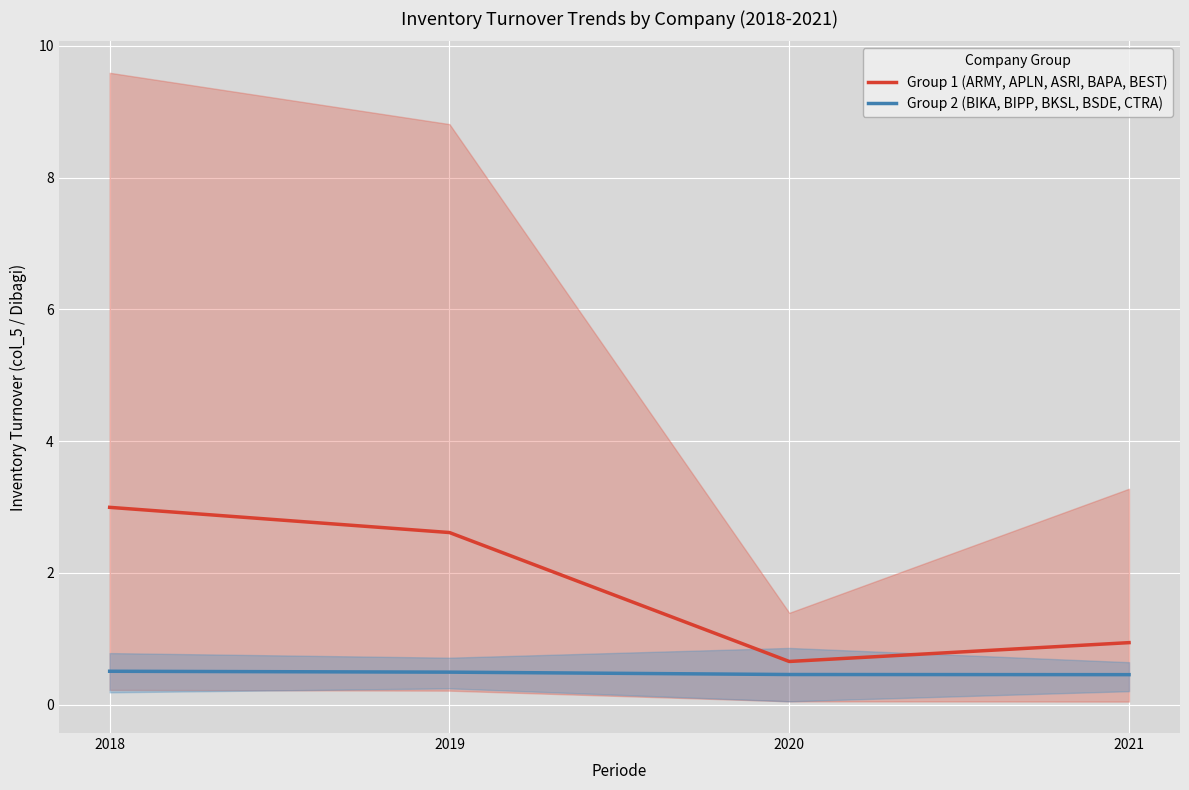

Rank the series by their maximum value, from highest to lowest.

Group 1 (ARMY, APLN, ASRI, BAPA, BEST), Group 2 (BIKA, BIPP, BKSL, BSDE, CTRA)